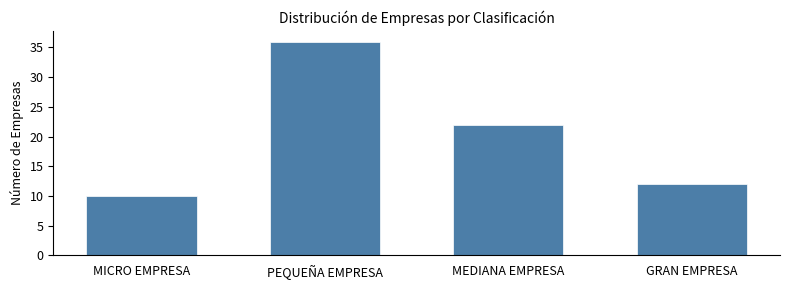

Reading left to right, transcribe all the data shown in this chart.

MICRO EMPRESA=10	PEQUEÑA EMPRESA=36	MEDIANA EMPRESA=22	GRAN EMPRESA=12